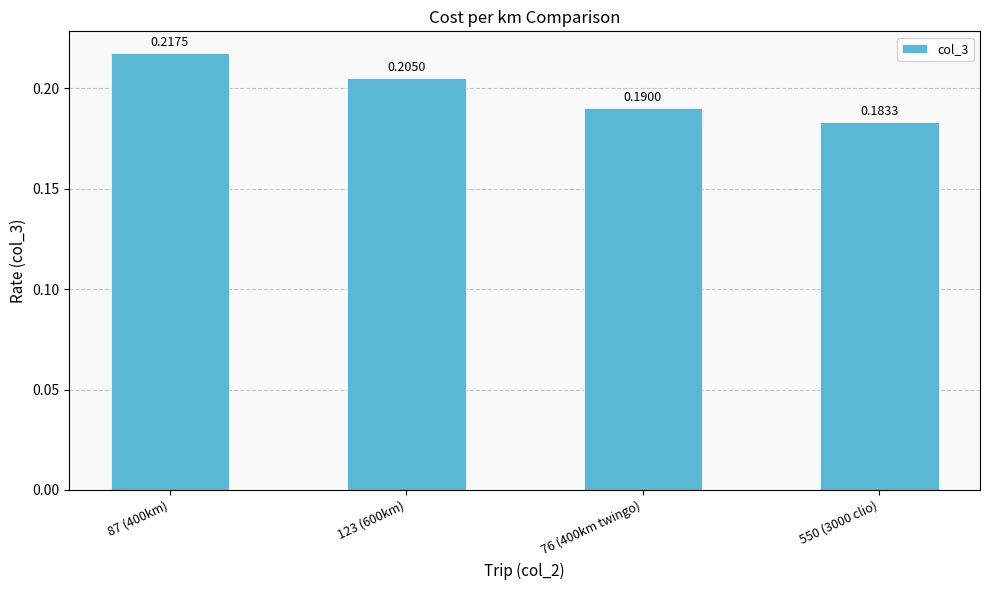

Rank the categories by value from highest to lowest.

87 (400km), 123 (600km), 76 (400km twingo), 550 (3000 clio)